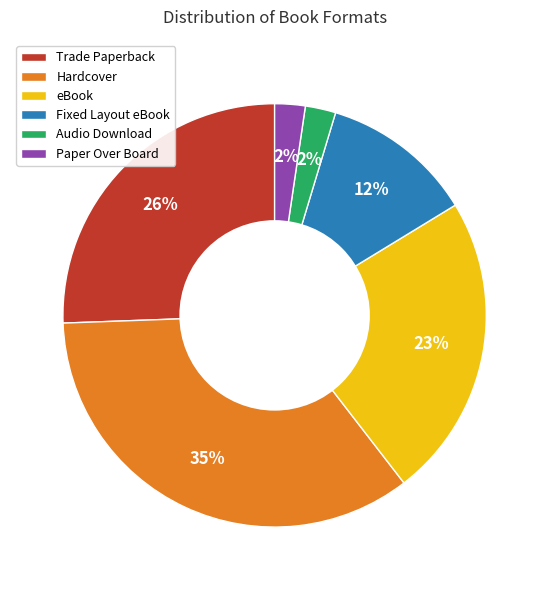

To the nearest percent, what is the difference between the largest and smallest slice percentages?

33%